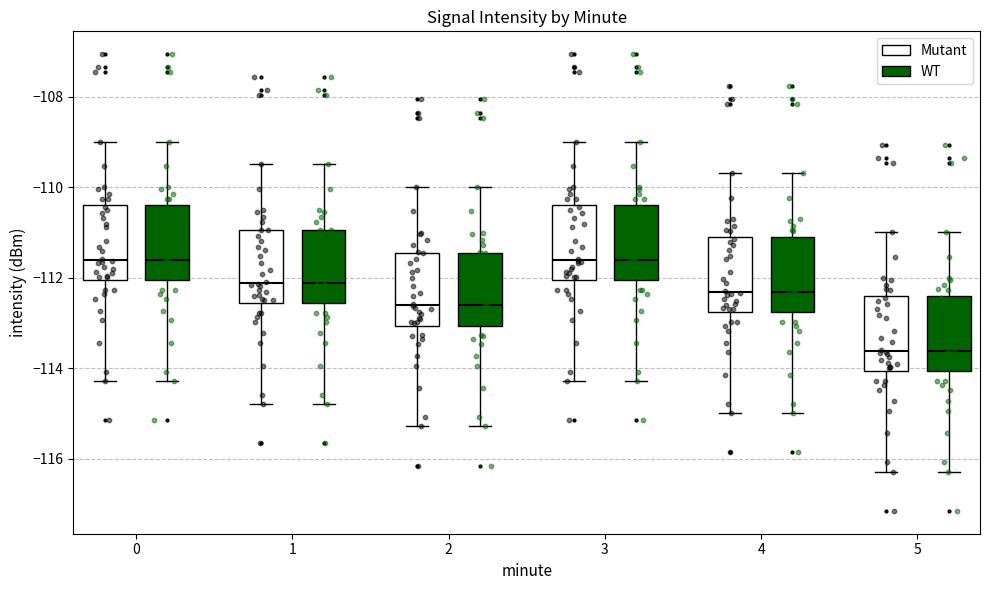

Reading left to right, read every box against the y-axis: the position of its median line, the range the box covers, and the ends of its whiskers. The values are not printed on the chart, so give them approximately, as read against the axis.

0 (Mutant): median -111.6, box -112.0 to -110.4, whiskers -114.2 to -109.0
0 (WT): median -111.6, box -112.0 to -110.4, whiskers -114.2 to -109.0
1 (Mutant): median -112.2, box -112.6 to -111.0, whiskers -114.8 to -109.4
1 (WT): median -112.2, box -112.6 to -111.0, whiskers -114.8 to -109.4
2 (Mutant): median -112.6, box -113.0 to -111.4, whiskers -115.2 to -110.0
2 (WT): median -112.6, box -113.0 to -111.4, whiskers -115.2 to -110.0
3 (Mutant): median -111.6, box -112.0 to -110.4, whiskers -114.2 to -109.0
3 (WT): median -111.6, box -112.0 to -110.4, whiskers -114.2 to -109.0
4 (Mutant): median -112.4, box -112.8 to -111.0, whiskers -115.0 to -109.6
4 (WT): median -112.4, box -112.8 to -111.0, whiskers -115.0 to -109.6
5 (Mutant): median -113.6, box -114.0 to -112.4, whiskers -116.2 to -111.0
5 (WT): median -113.6, box -114.0 to -112.4, whiskers -116.2 to -111.0